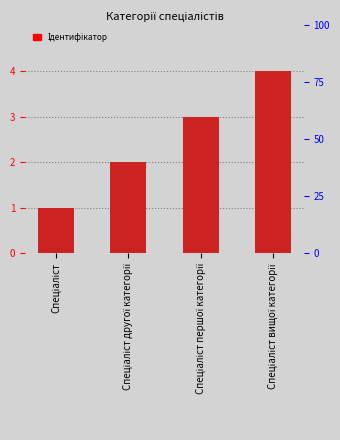

What is the minimum value shown in the chart?

1